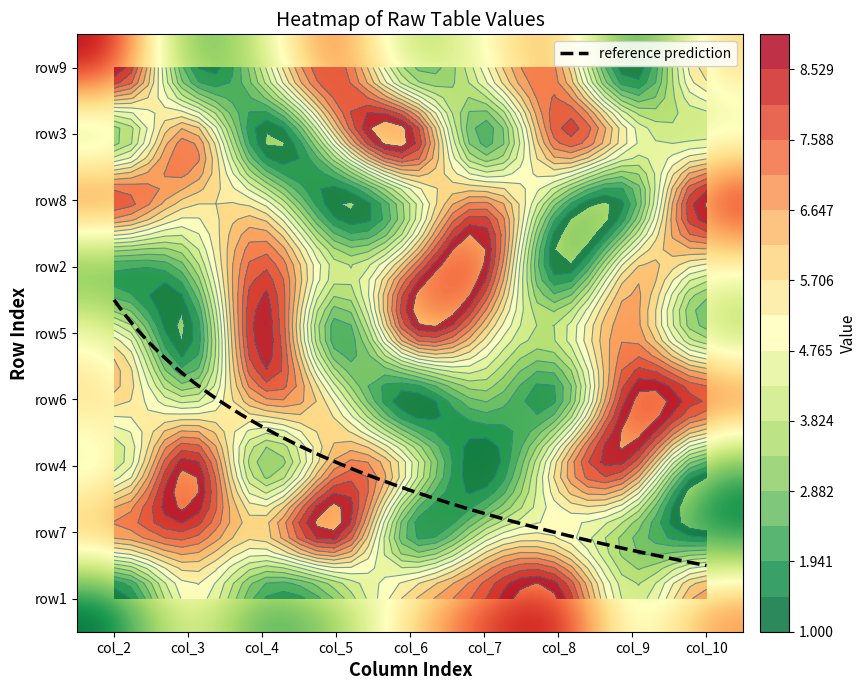

At col_8, list the series in order from largest to smallest.

row1, row3, row9, row4, row7, row5, row8, row6, row2